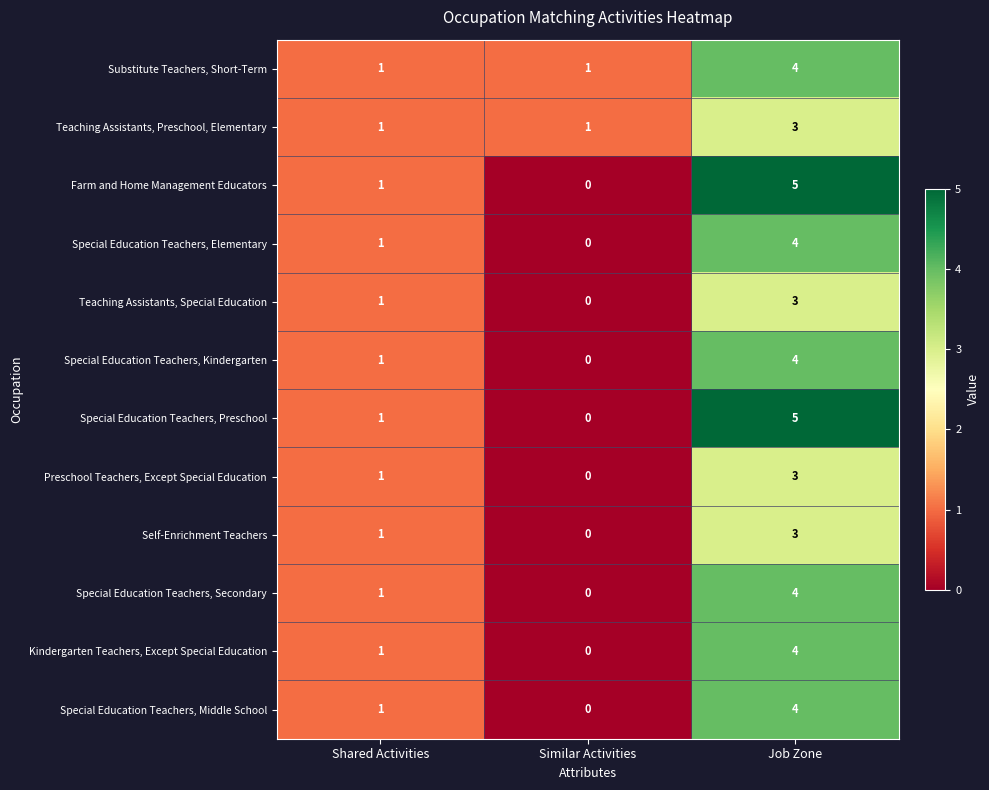

Where is Special Education Teachers, Elementary nearest to the value 2?

Shared Activities